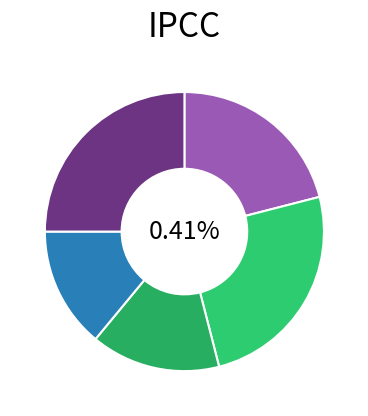

Is the sum of Board 4 and Board 3 greater than half?

No